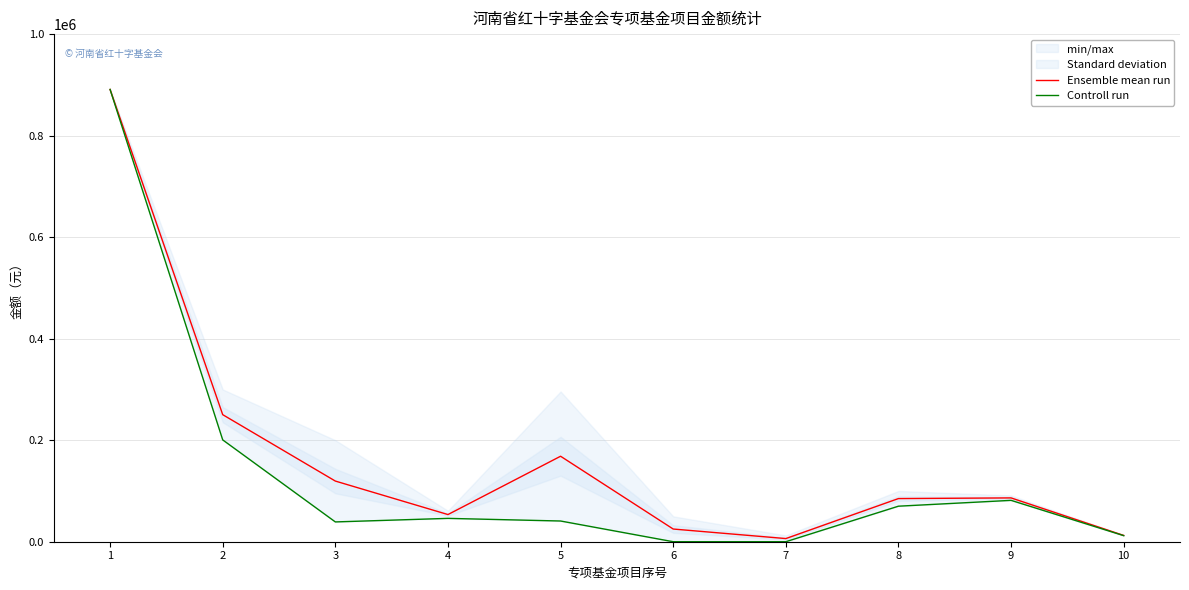

What are all the series names shown in the legend?

Ensemble mean run, Controll run